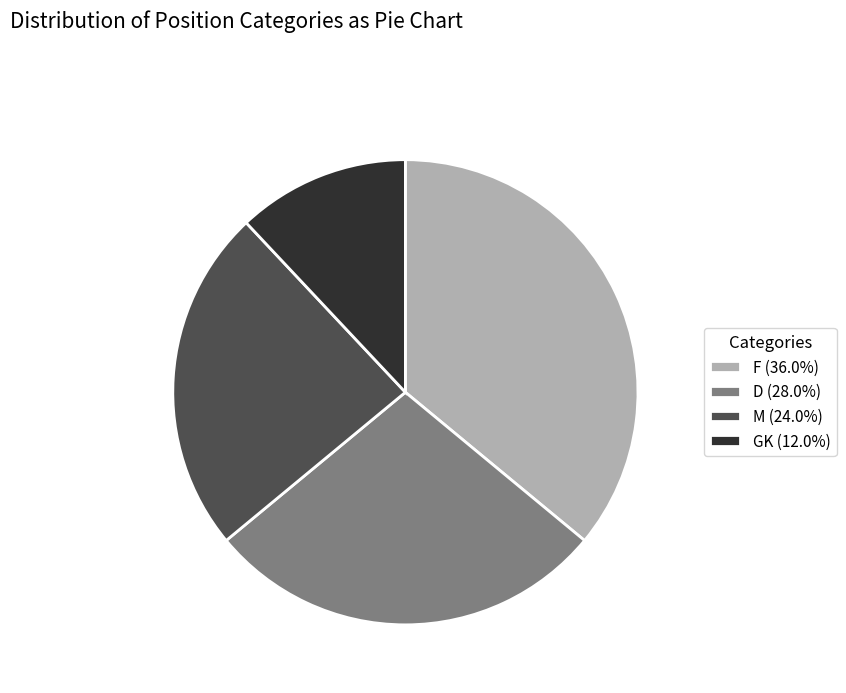

How many segments does this pie chart have?

4